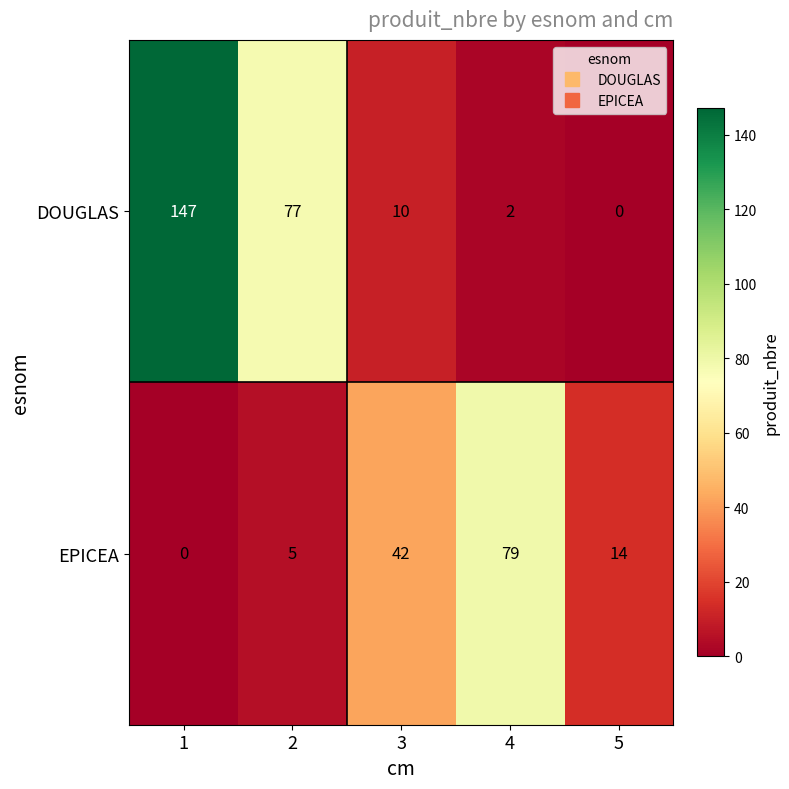

What is the difference between the maximum and minimum values in the EPICEA series?

79